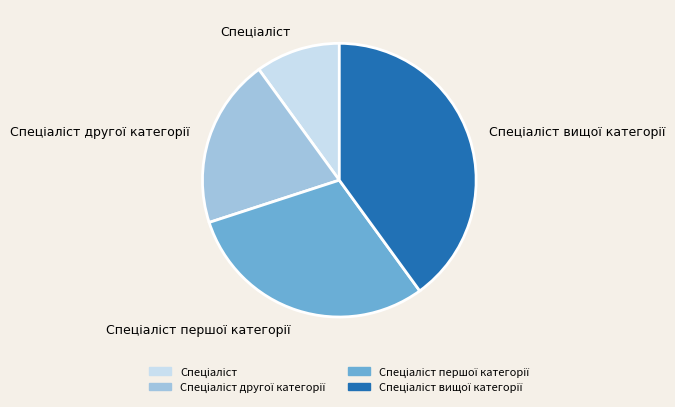

Is there any slice that represents more than half of the pie?

No